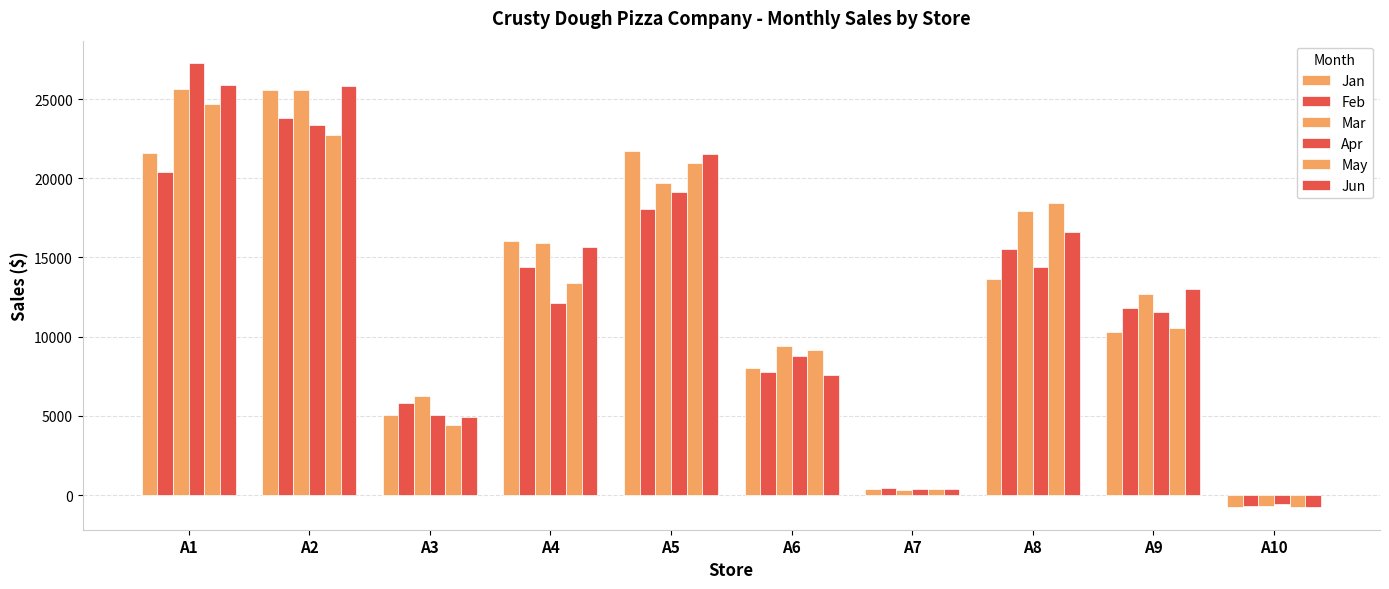

What is the value of the Mar bar at the 10th from the left?

-719.2